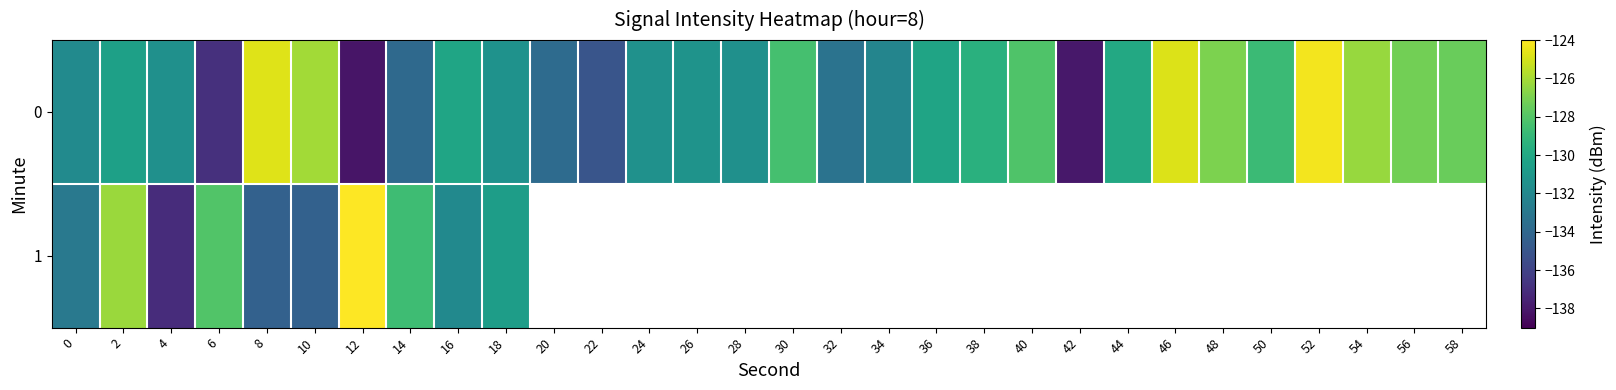

The value of 0 at 26 is -131.3. True or false?

True